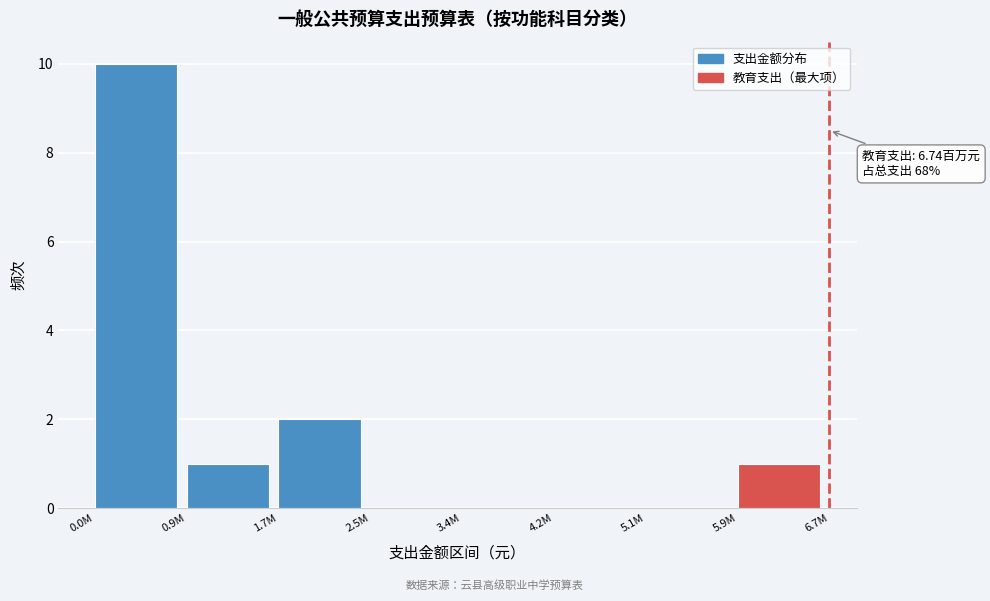

Reading left to right, what are all the values shown in this chart?

0.0M=10	0.9M=1	1.7M=2	2.5M=0	3.4M=0	4.2M=0	5.1M=0	5.9M=1